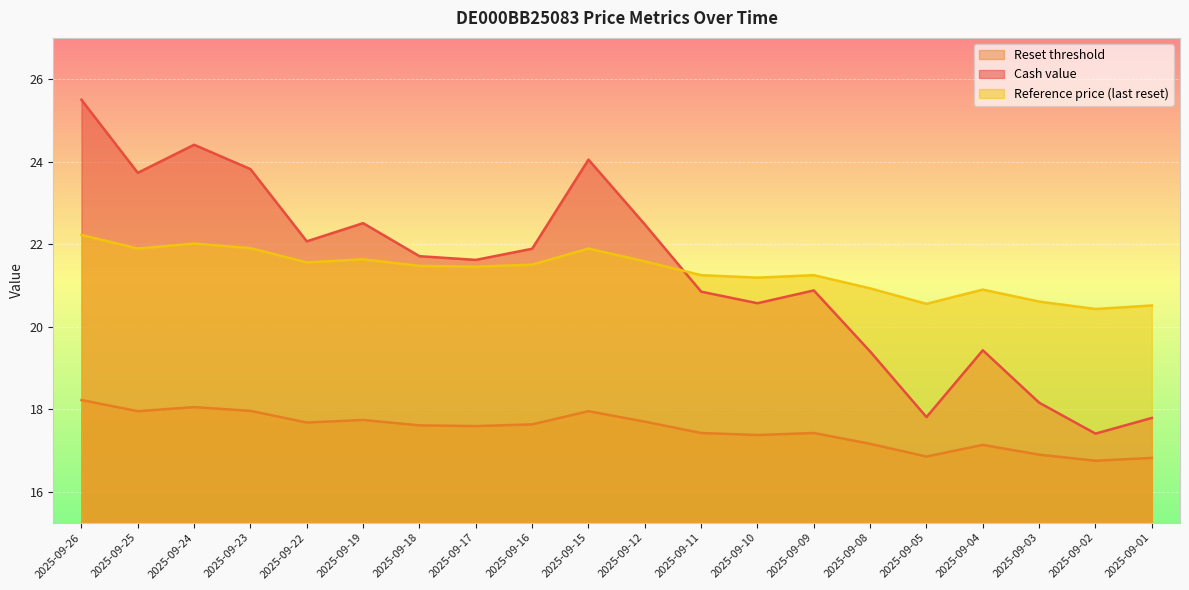

True or false: Cash value and Reset threshold cross at least once.

False